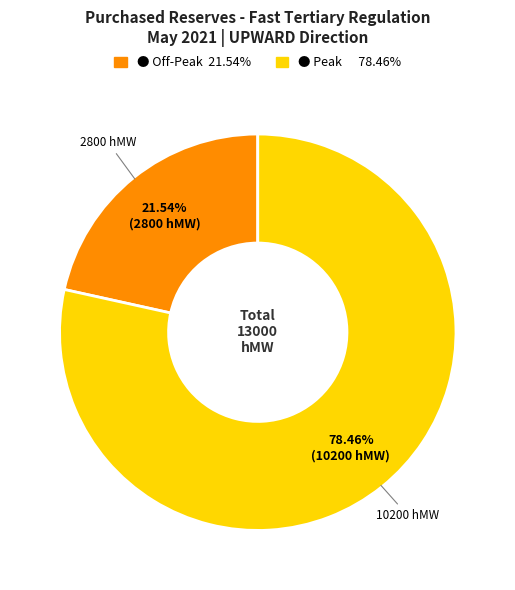

Is there any slice that represents more than half of the pie?

Yes